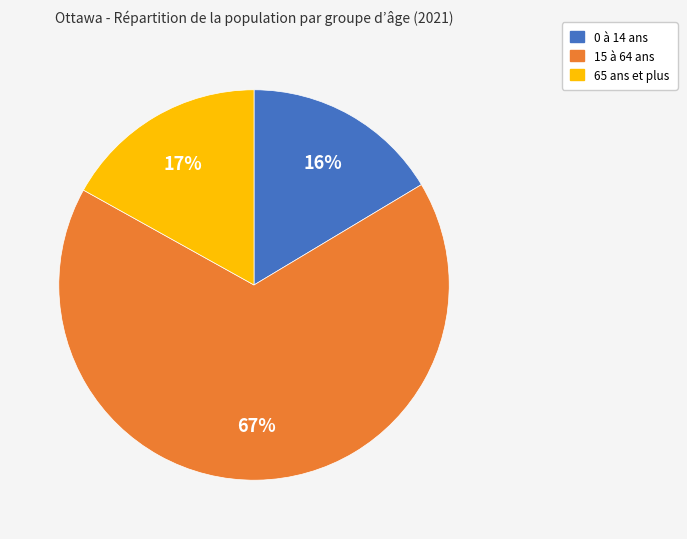

To the nearest percent, what is the combined percentage of 0 à 14 ans and 15 à 64 ans?

83%